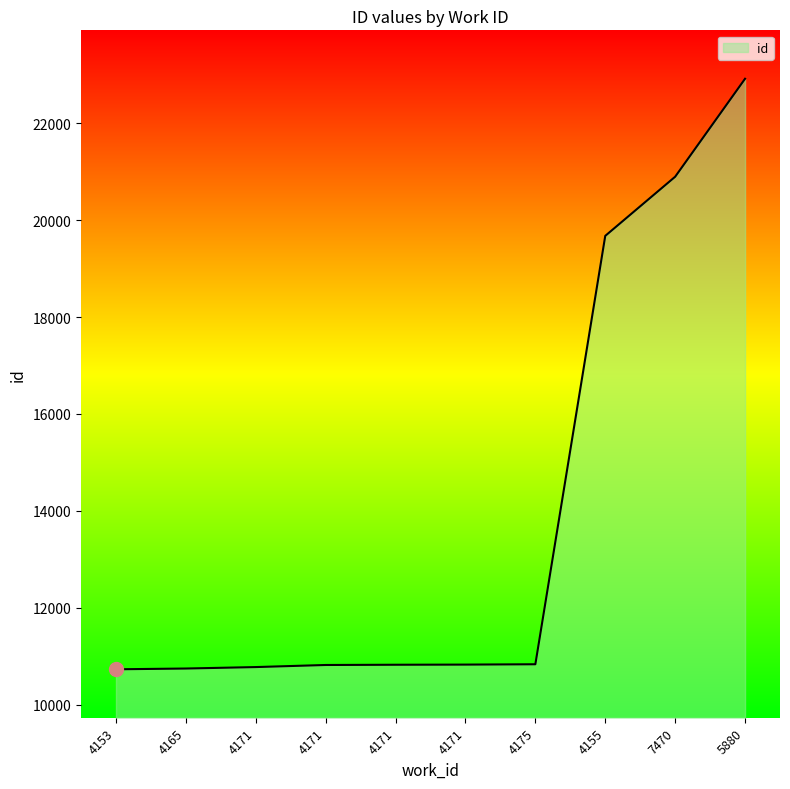

Reading left to right, list all the values displayed in this chart.

10727	10743	10773	10816	10821	10824	10831	19677	20898	22921